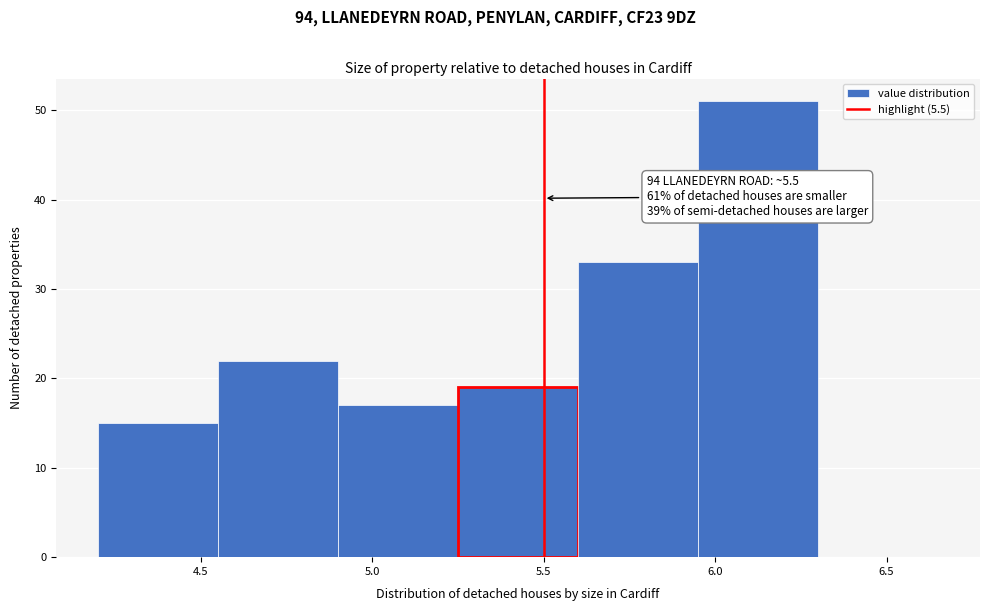

Which range on the x-axis has the tallest bar?

5.95 to 6.30